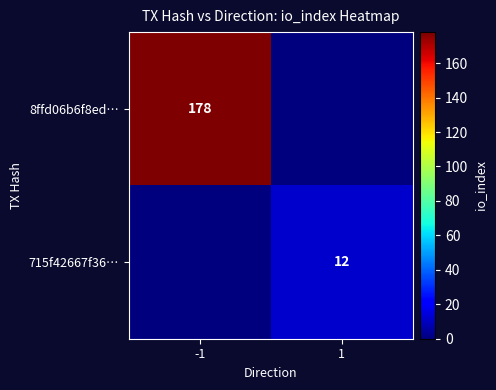

Is the value of 715f42667f36… at 1 greater than the value of 8ffd06b6f8ed… at -1?

No